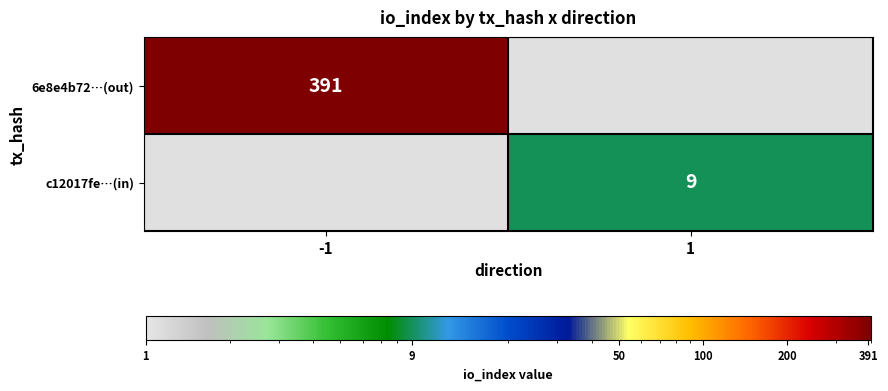

The 6e8e4b72…(out) series shows 138 at -1. True or false?

False